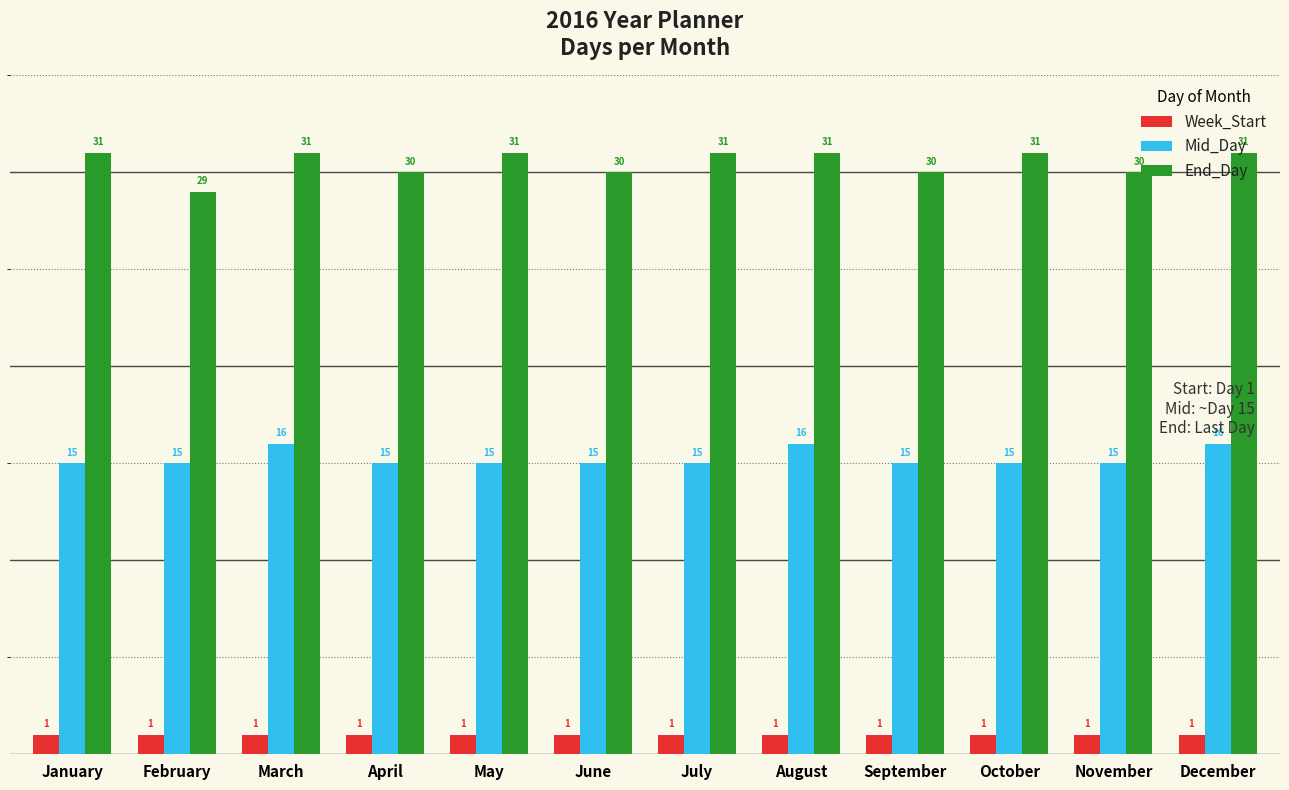

Is it true that Week_Start equals 1 at August?

True